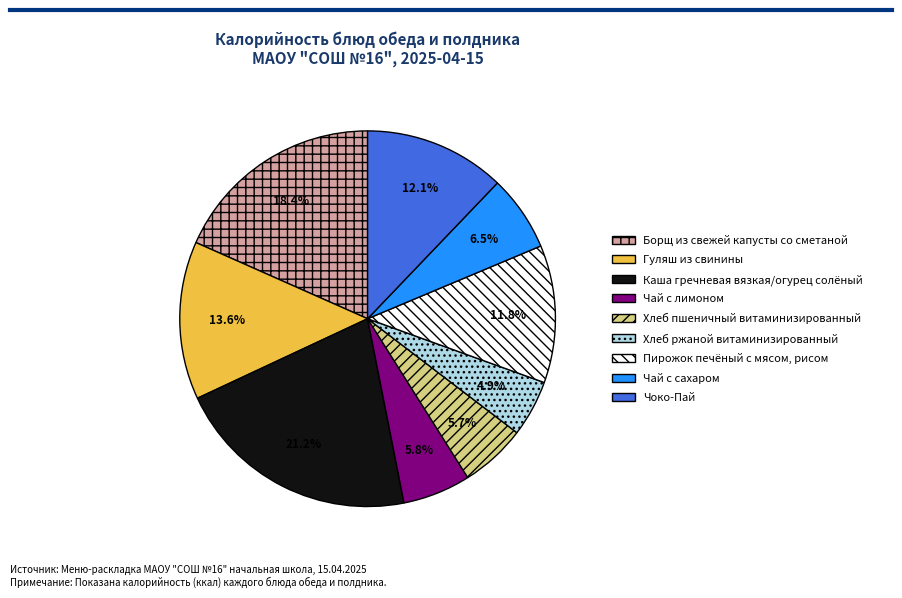

How many slices are in this pie chart?

9